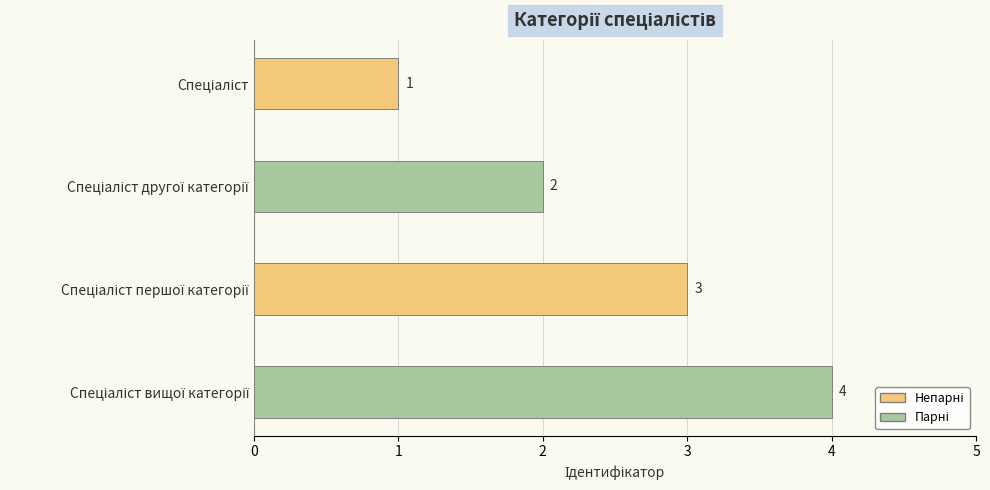

What is the value of the 2nd bar from the top?

2